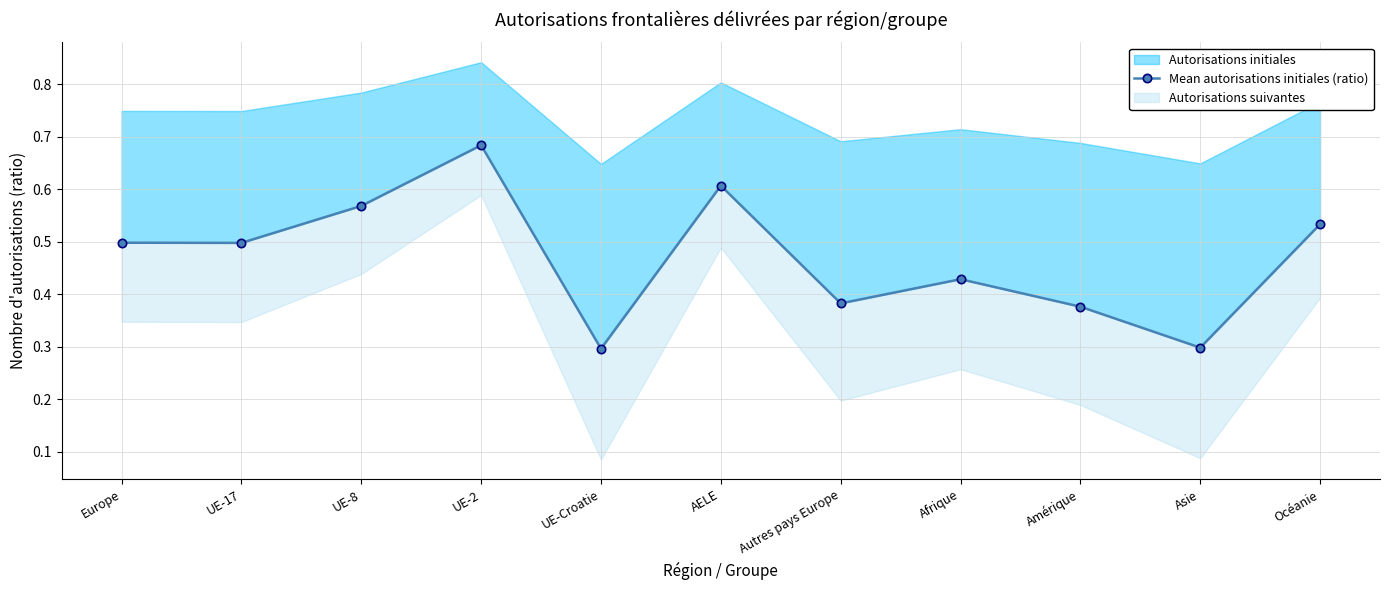

What position from the right is Amérique?

3